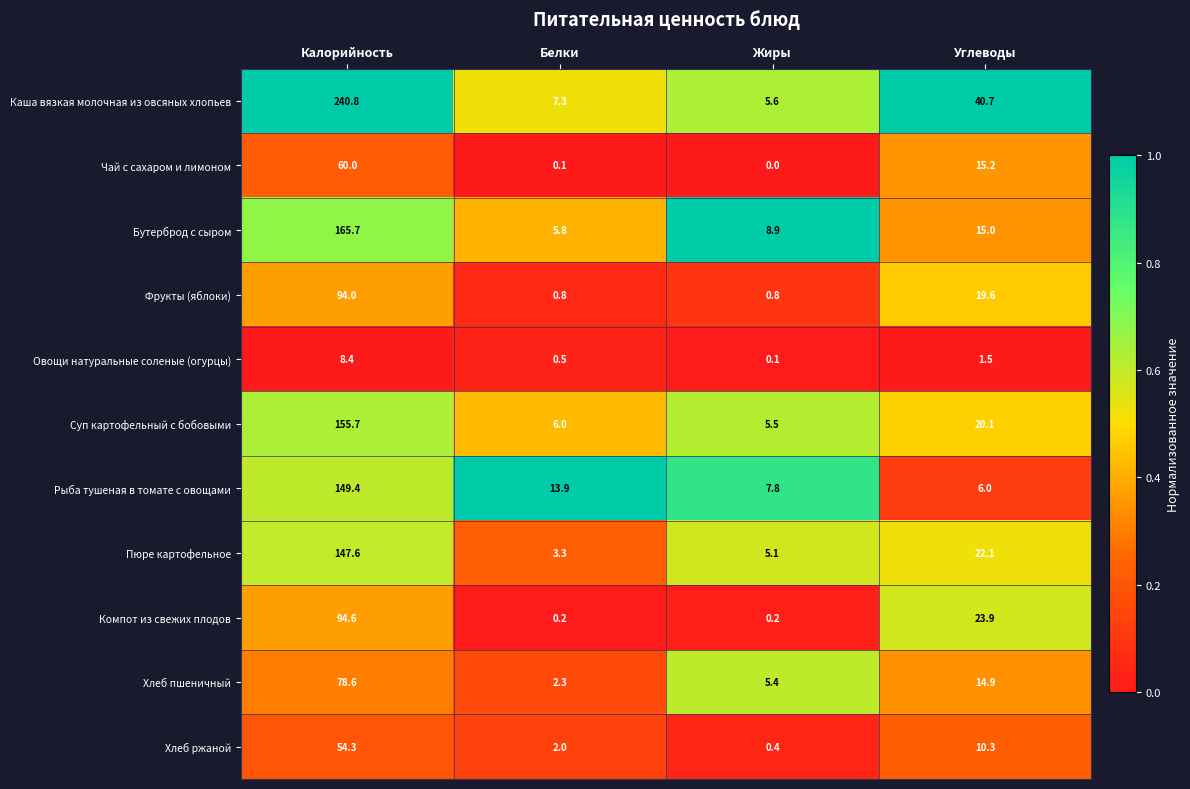

At which label is Суп картофельный с бобовыми closest to 80?

Углеводы